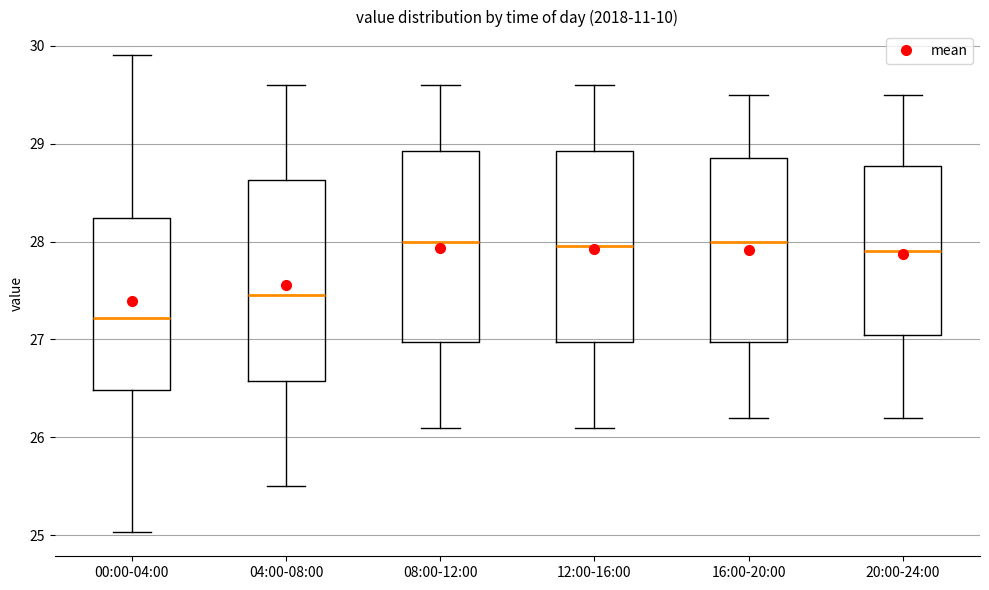

Reading left to right, read every box against the y-axis: the position of its median line, the range the box covers, and the ends of its whiskers. The values are not printed on the chart, so give them approximately, as read against the axis.

00:00-04:00: median 27.2, box 26.5 to 28.2, whiskers 25.0 to 29.9
04:00-08:00: median 27.5, box 26.6 to 28.6, whiskers 25.5 to 29.6
08:00-12:00: median 28.0, box 27.0 to 28.9, whiskers 26.1 to 29.6
12:00-16:00: median 28.0, box 27.0 to 28.9, whiskers 26.1 to 29.6
16:00-20:00: median 28.0, box 27.0 to 28.9, whiskers 26.2 to 29.5
20:00-24:00: median 27.9, box 27.1 to 28.8, whiskers 26.2 to 29.5